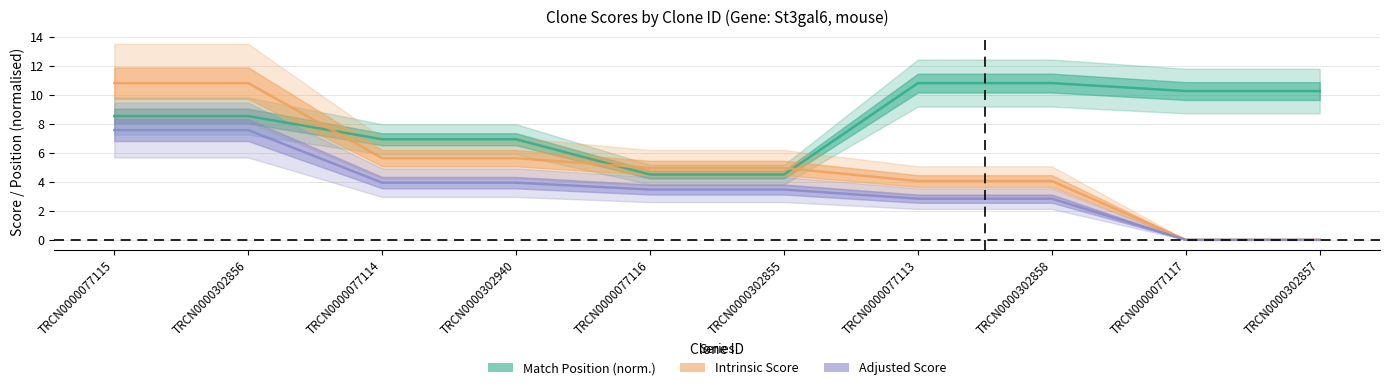

Where does the Adjusted Score series first go above 3?

TRCN0000077115